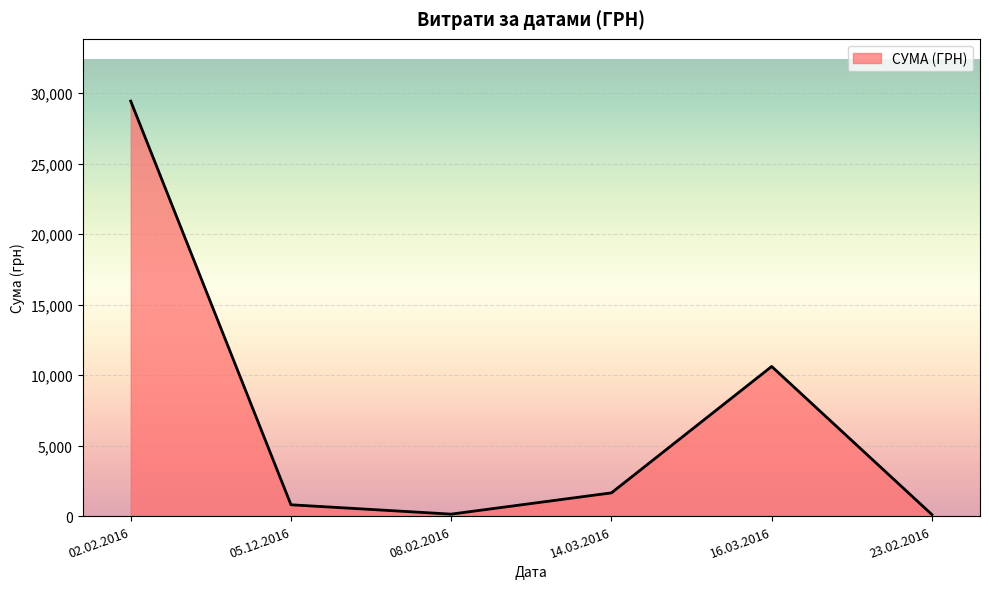

What is the sum of the values at 05.12.2016 and 16.03.2016?

11413.3